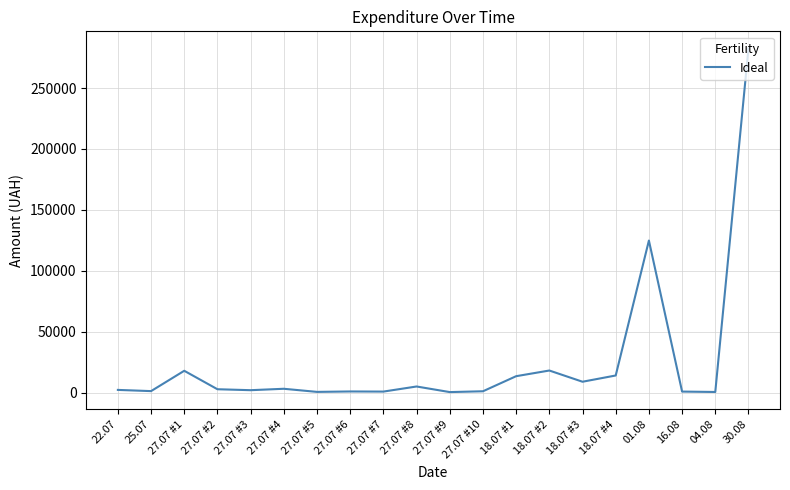

Approximately how many times larger is the value at 18.07 #4 compared to 04.08?

28.6